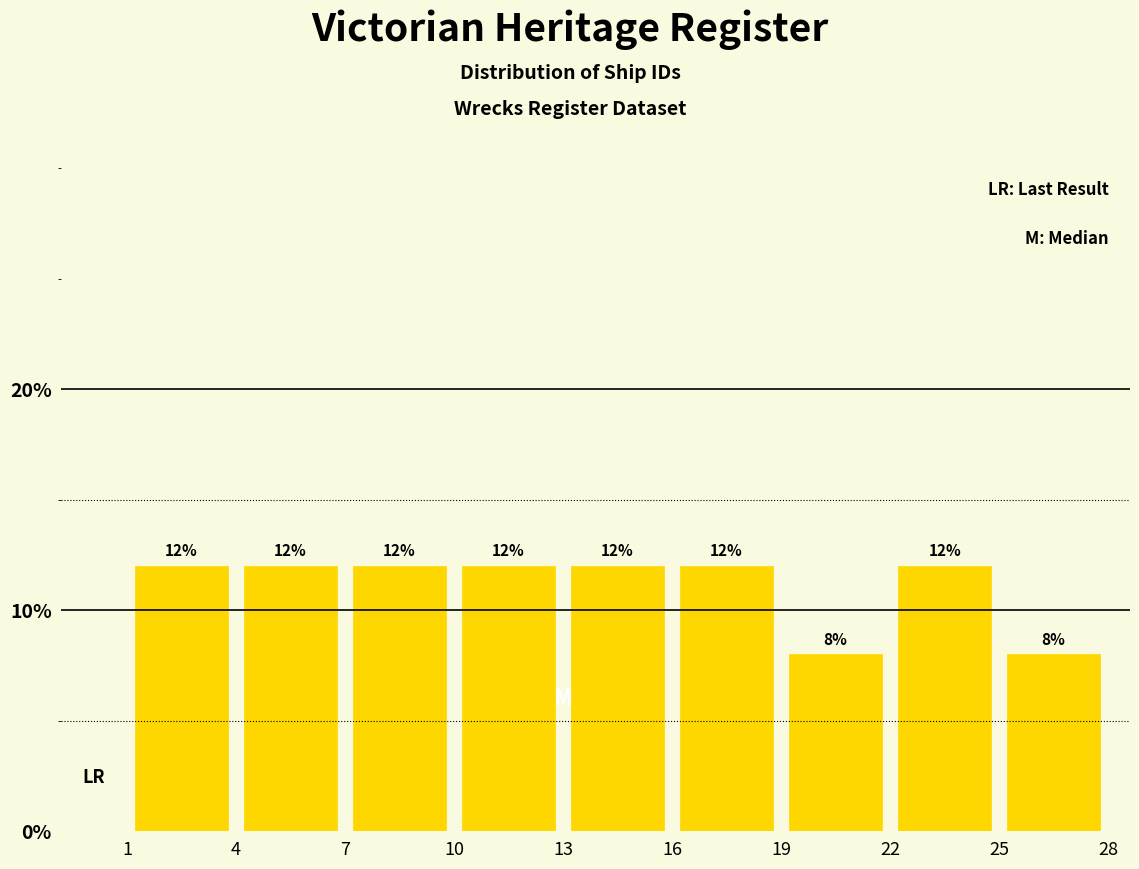

What is the height of the bar covering 4 to 7 on the x-axis?

12